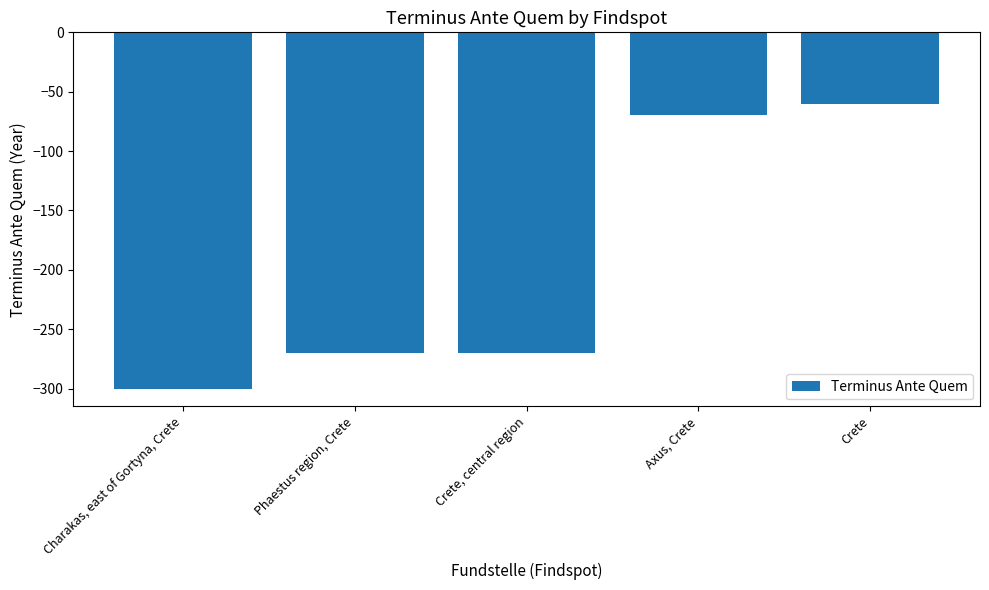

What is the difference between the values at Phaestus region, Crete and Axus, Crete?

200